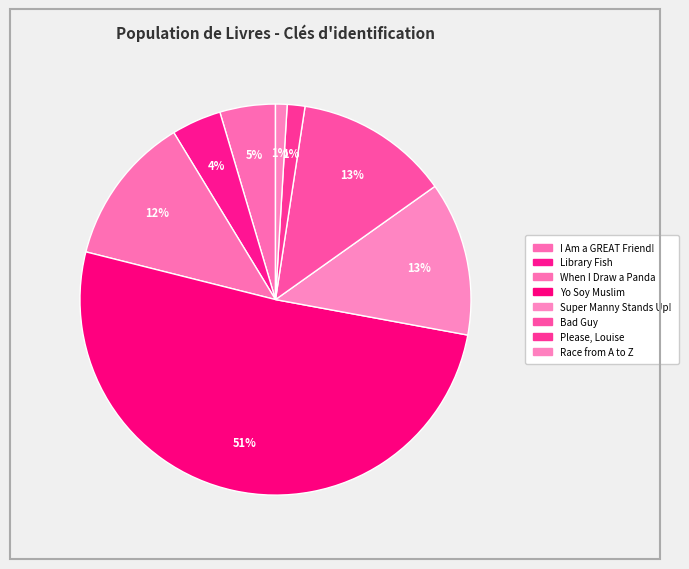

Is it true that When I Draw a Panda is 12% of the pie?

True